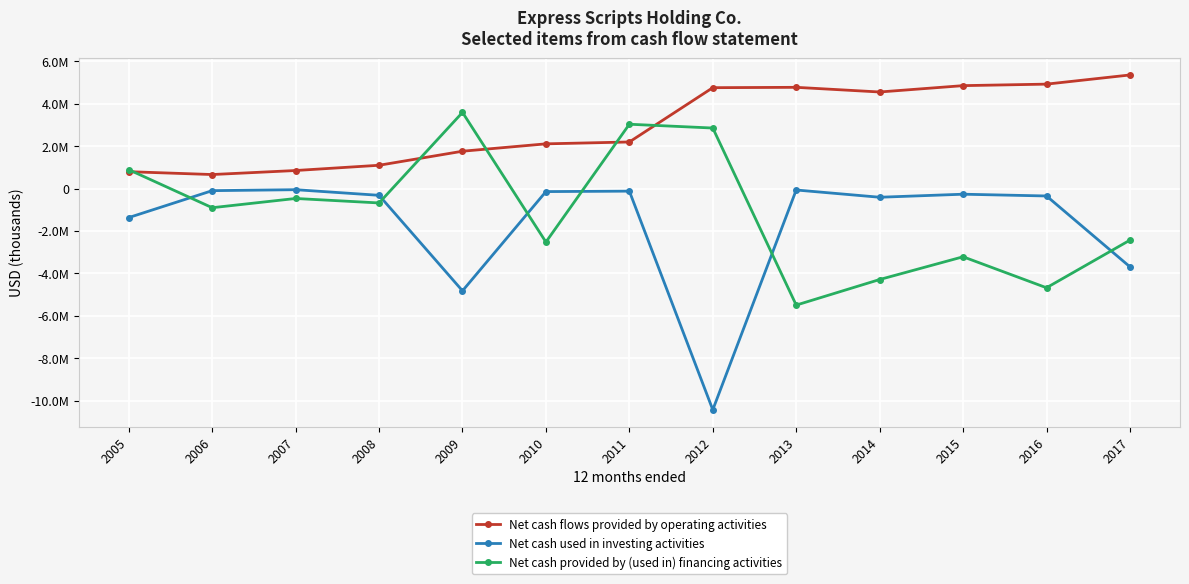

At which label does Net cash provided by (used in) financing activities reach its minimum?

2013